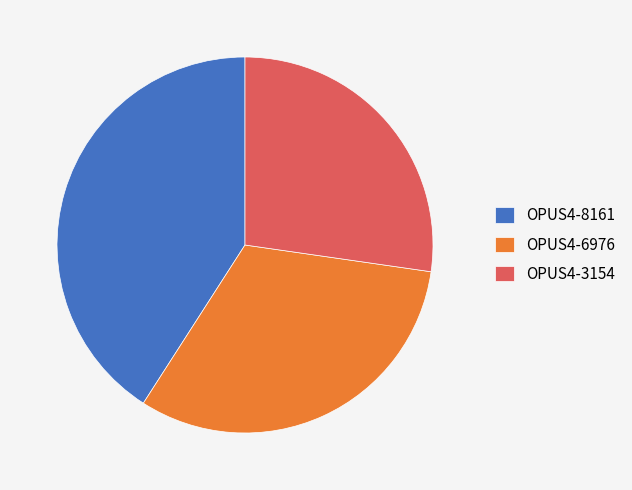

Which has a higher value, OPUS4-8161 or OPUS4-6976?

OPUS4-8161